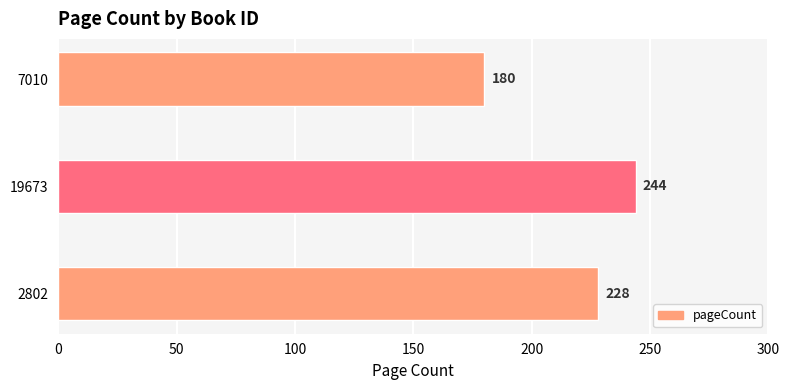

List the labels in order of value, largest first.

19673, 2802, 7010